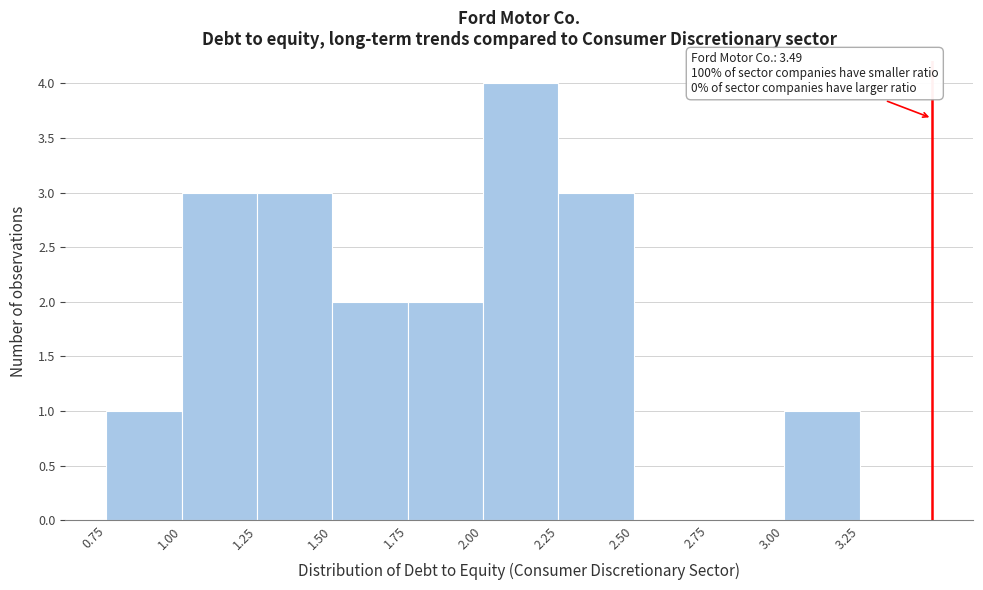

Which range on the x-axis has the tallest bar?

2.00 to 2.25